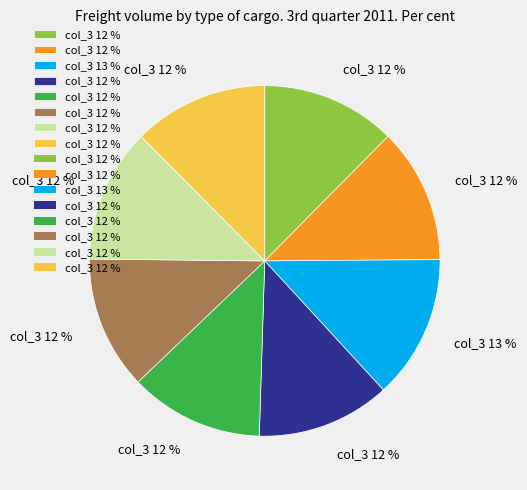

Is there a majority slice in this chart?

No